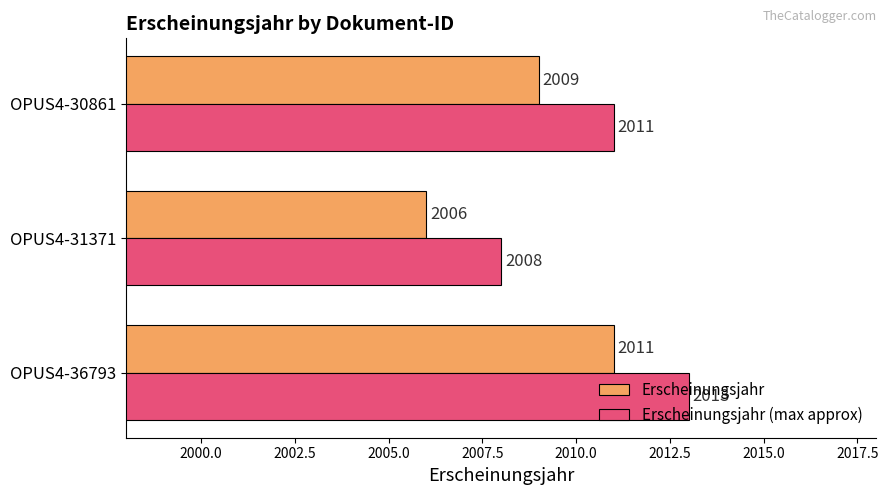

What is the total value across all series at OPUS4-30861?

4020